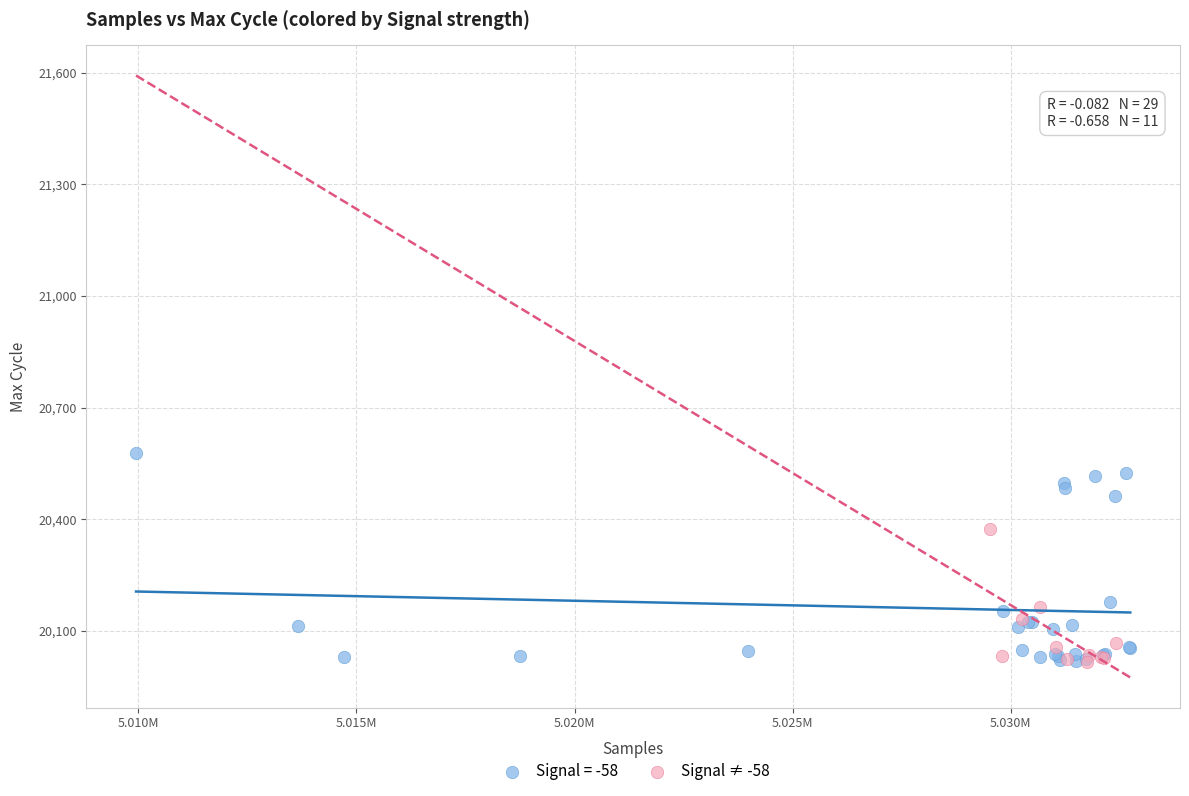

Which series has the widest spread of Y values?

Signal = -58